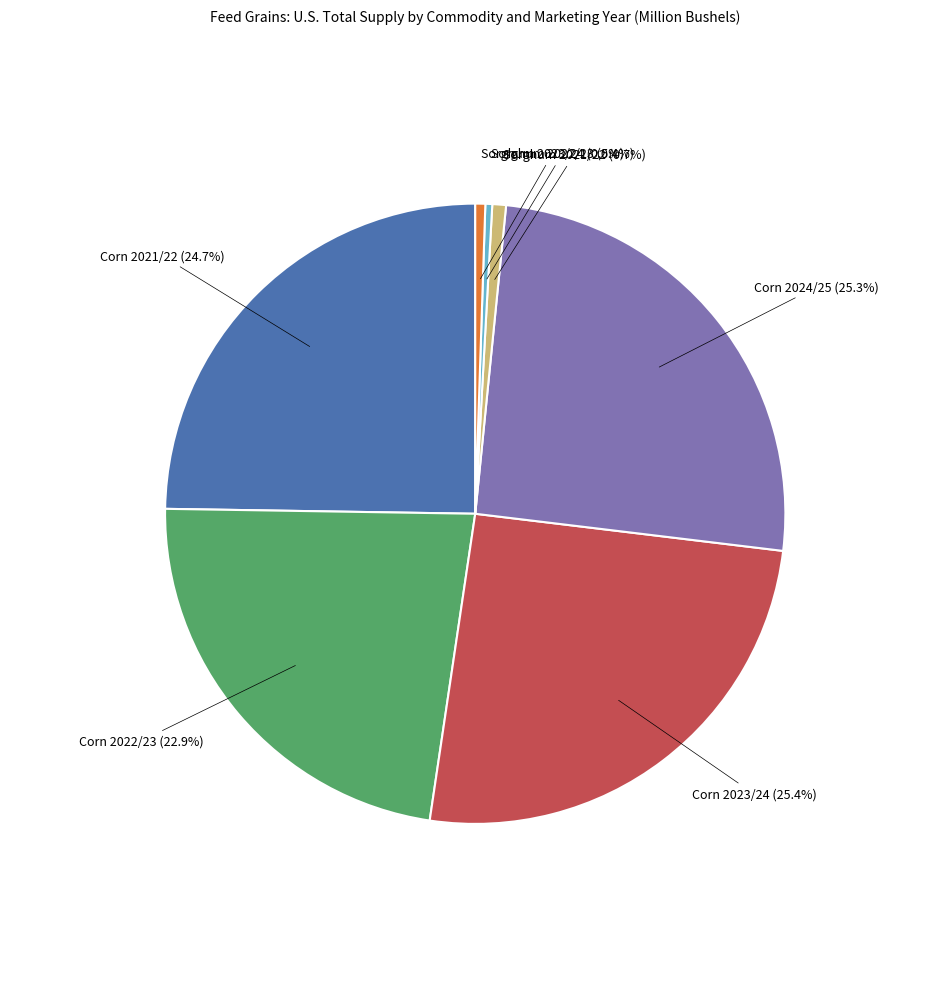

Is there a majority slice in this chart?

No